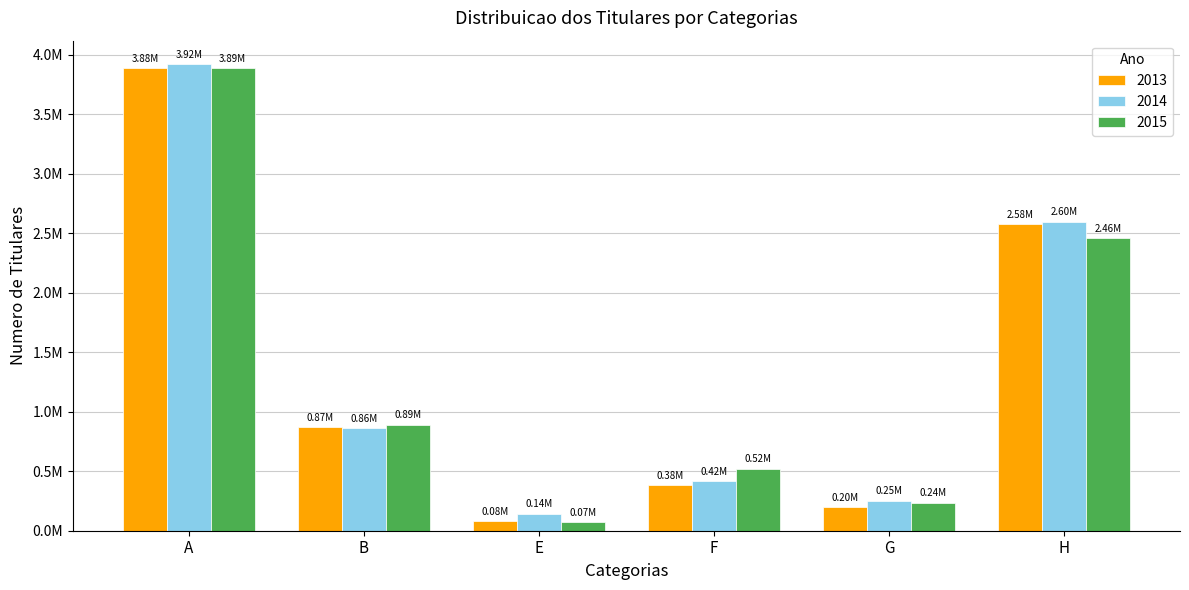

What are all the series names shown in the legend?

2013, 2014, 2015